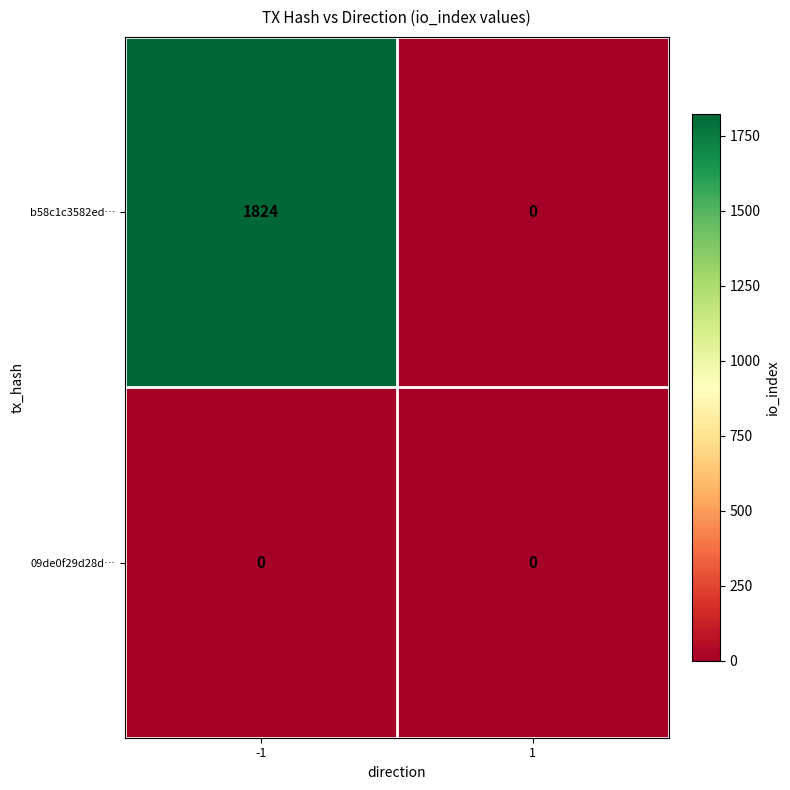

What is the maximum value for b58c1c3582ed…?

1824